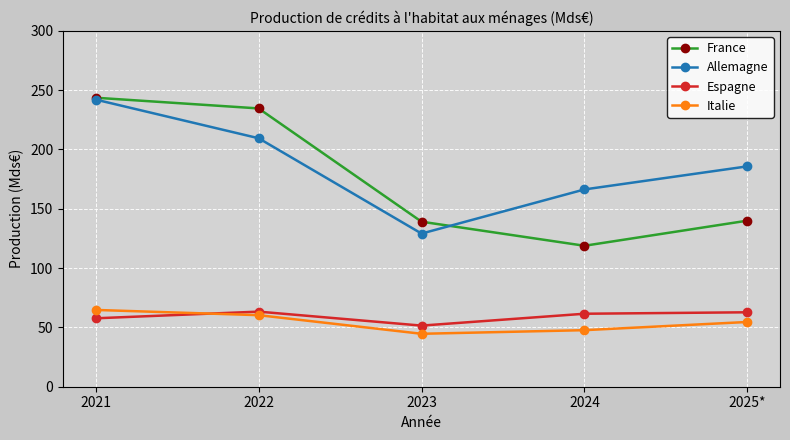

At which category is the sum across all series the highest?

2021